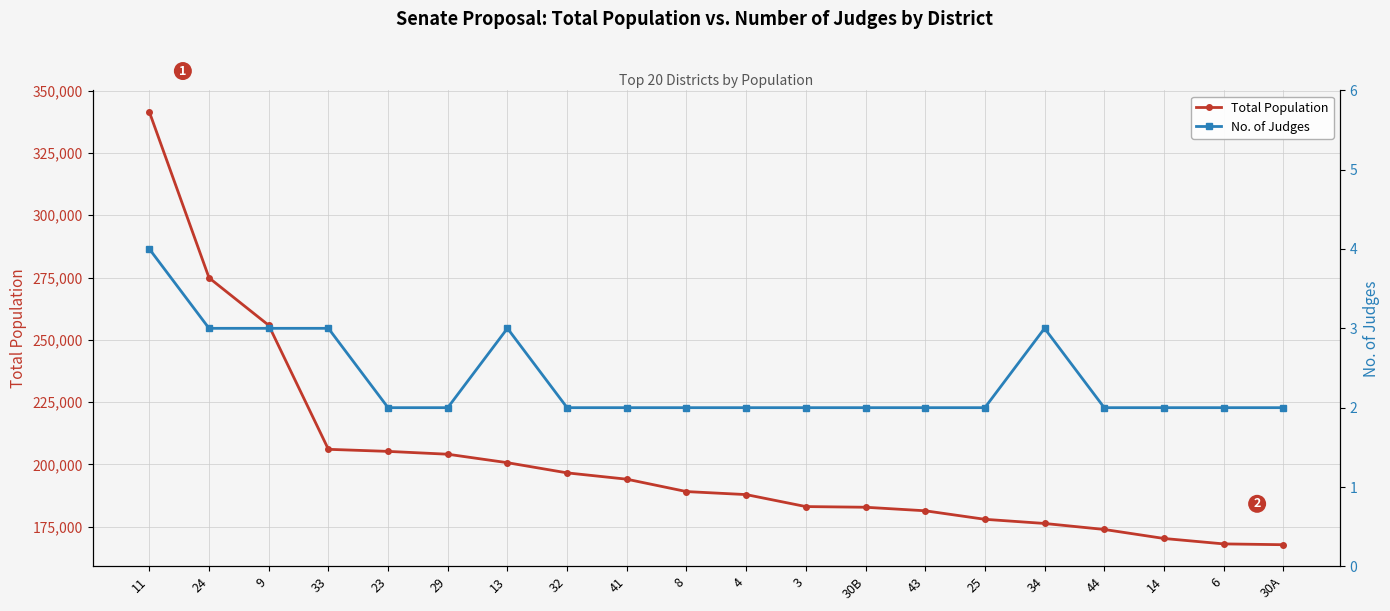

Count the number of data series in this chart.

2